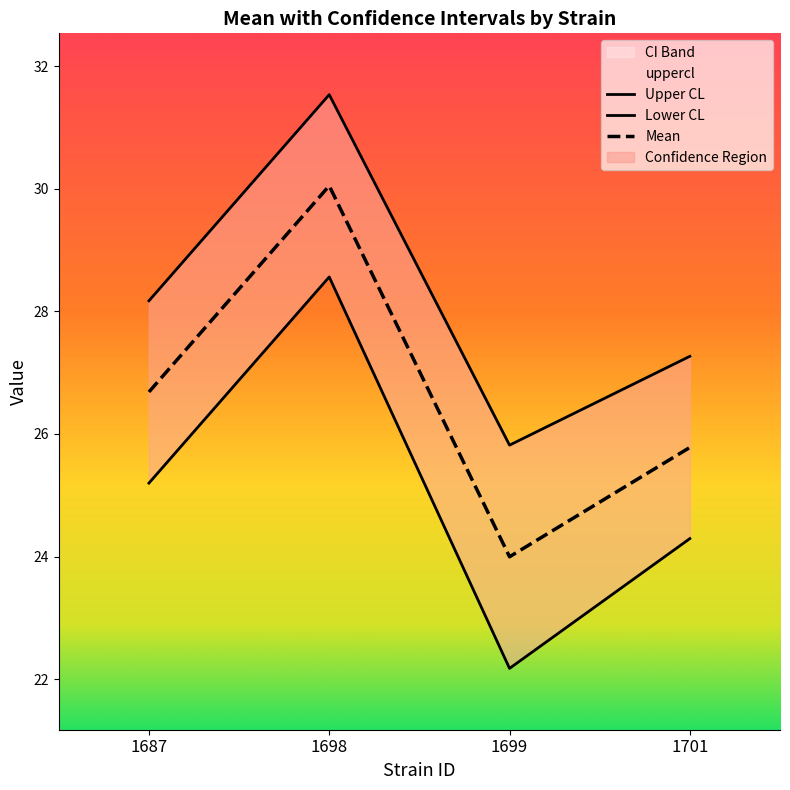

What is the difference between the second highest and second lowest values in the lowercl series?

0.9